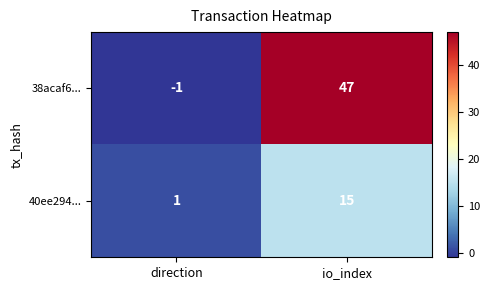

Which series has the largest total across all categories?

38acaf6...